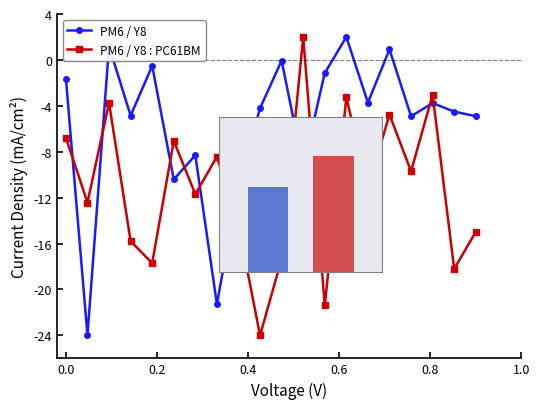

How many negative values does the PM6 / Y8 : PC61BM series have?

19